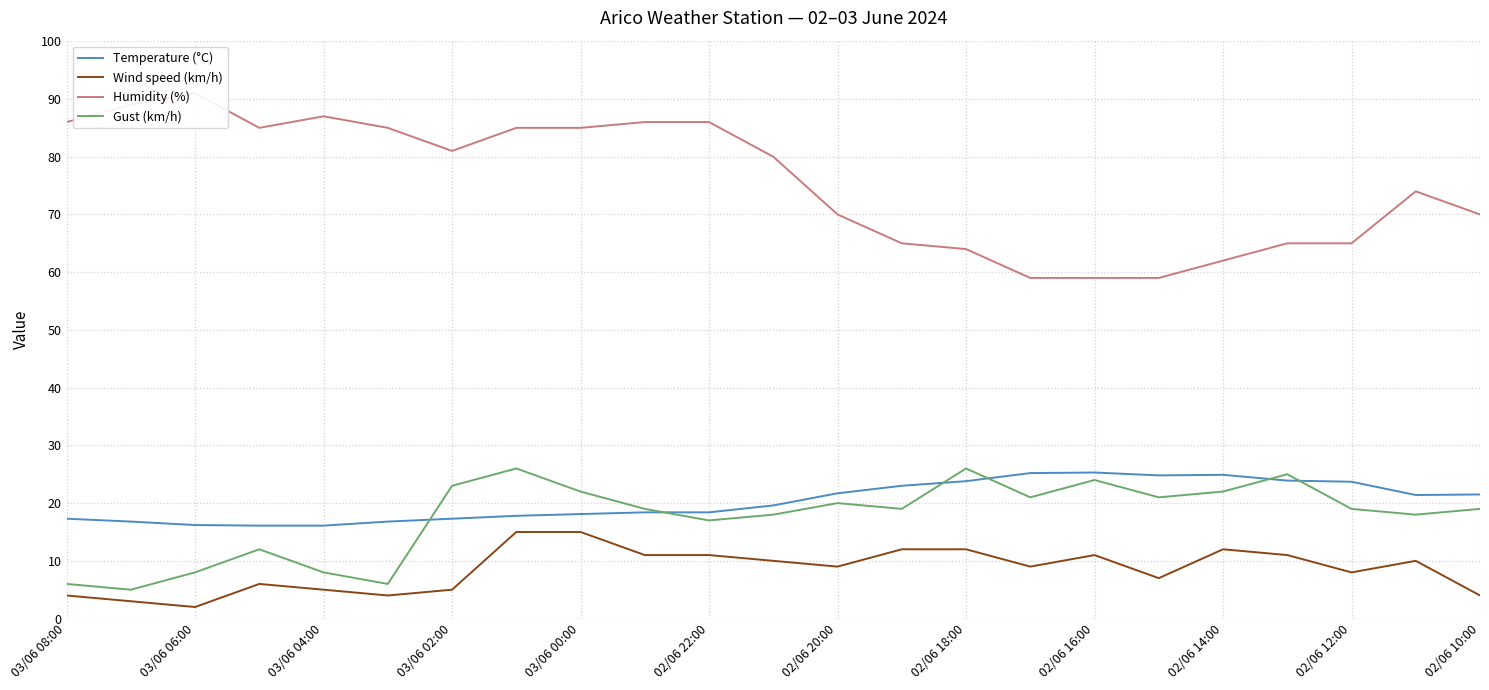

True or false: Temperature (°C) and Wind speed (km/h) cross at least once.

False